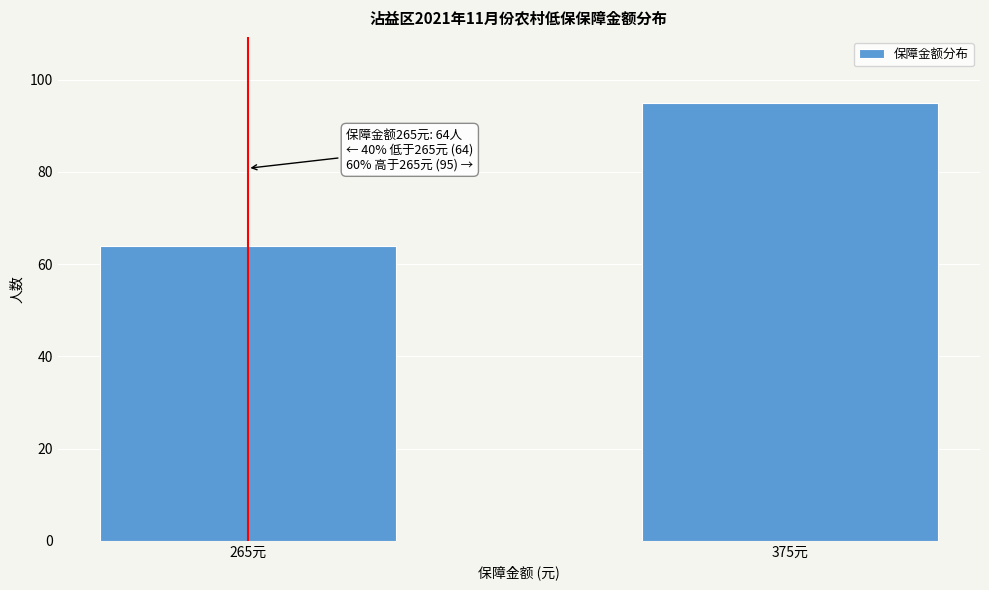

Reading left to right, transcribe all the data shown in this chart.

64	95